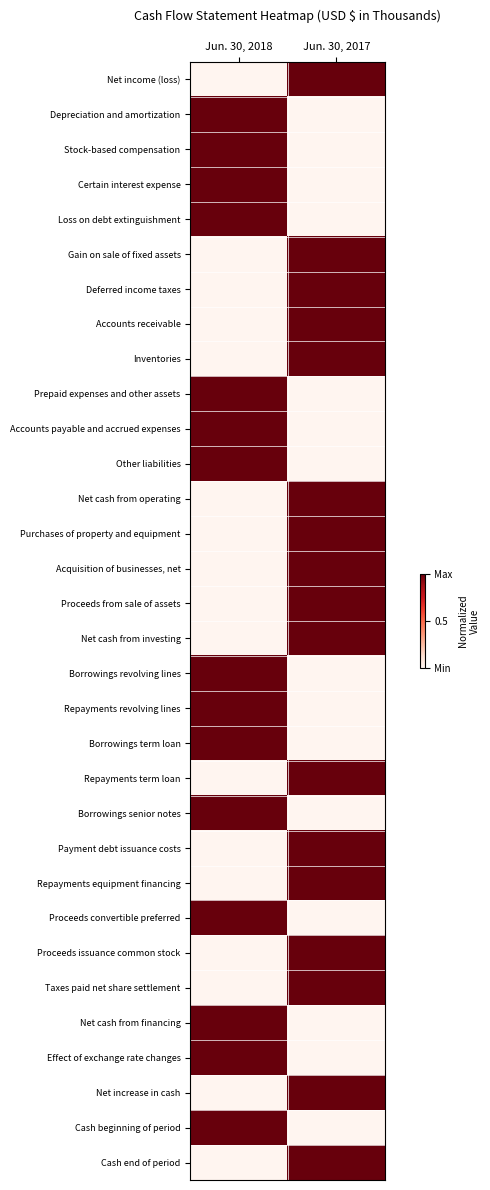

What is the maximum value shown in the chart?

1